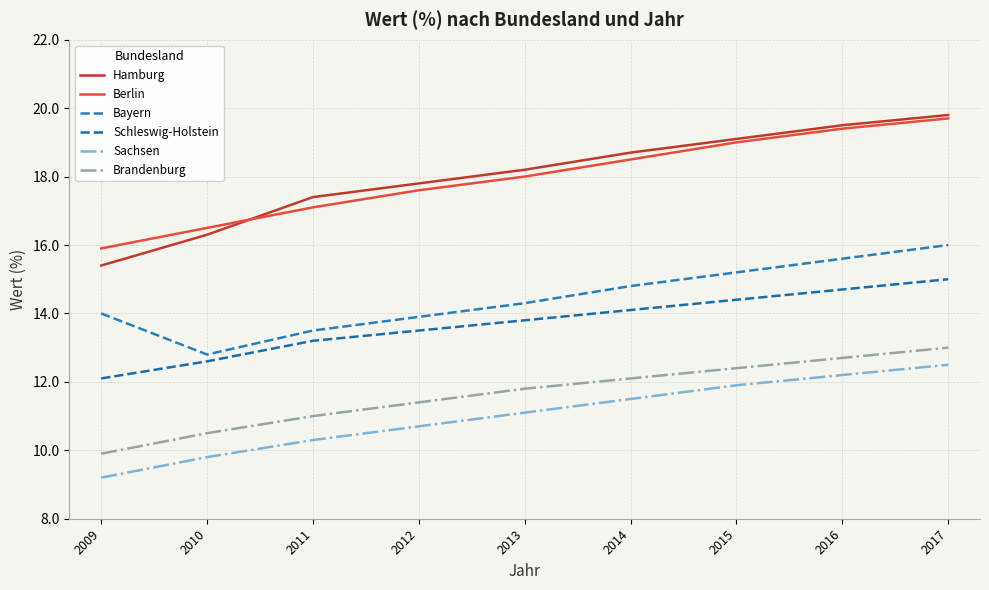

True or false: Bayern has a value of 14.0 at 2009.

True